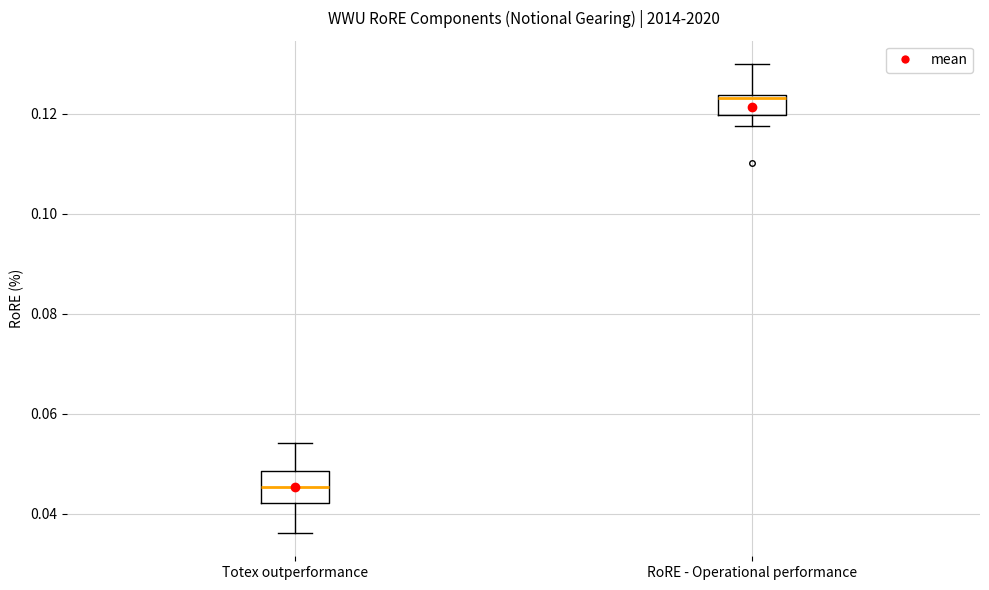

Which box has the lowest median line?

Totex outperformance